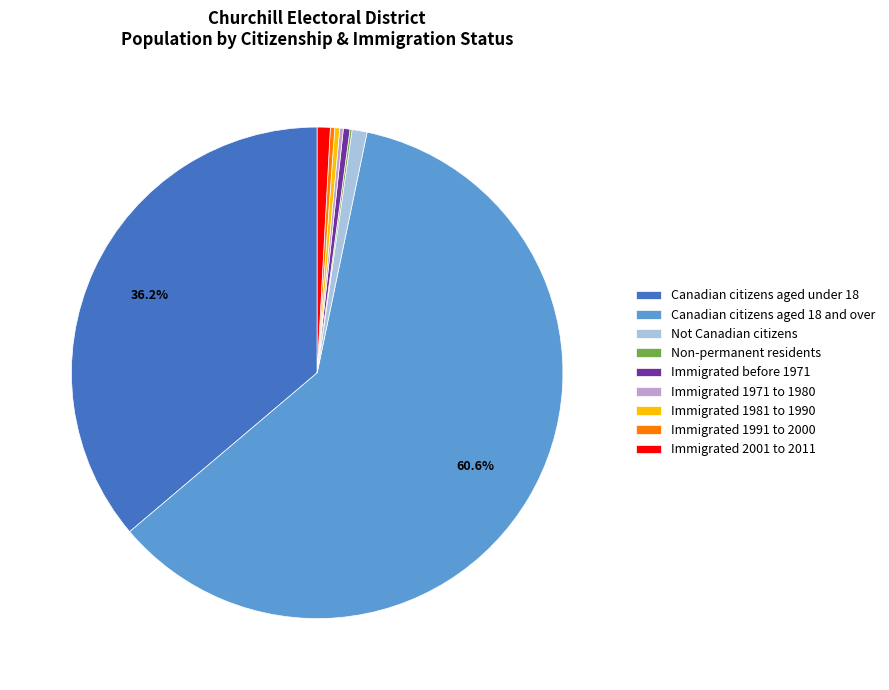

Which slice is the largest?

Canadian citizens aged 18 and over